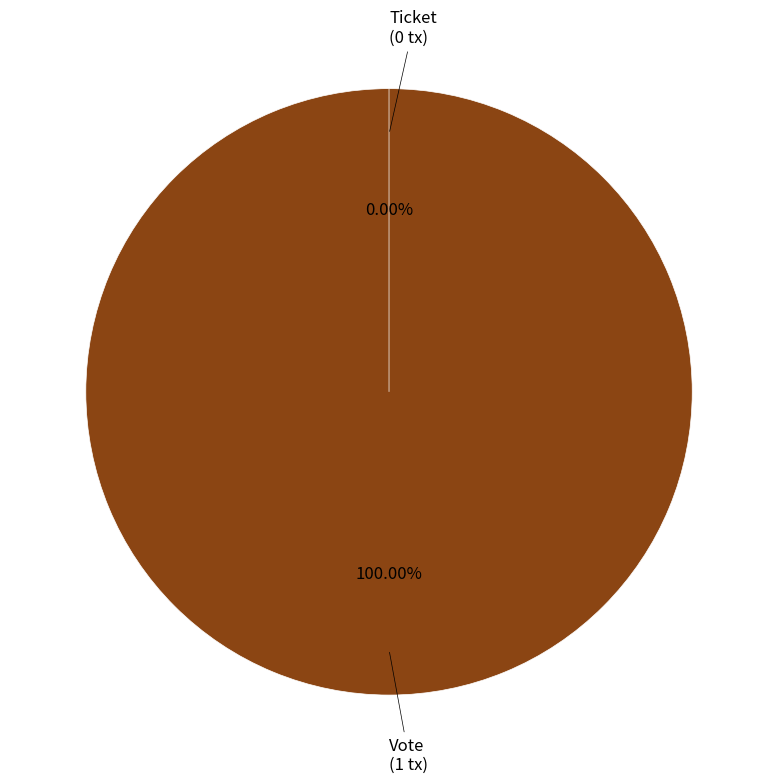

What is the total percentage of Vote and Ticket?

100.0%